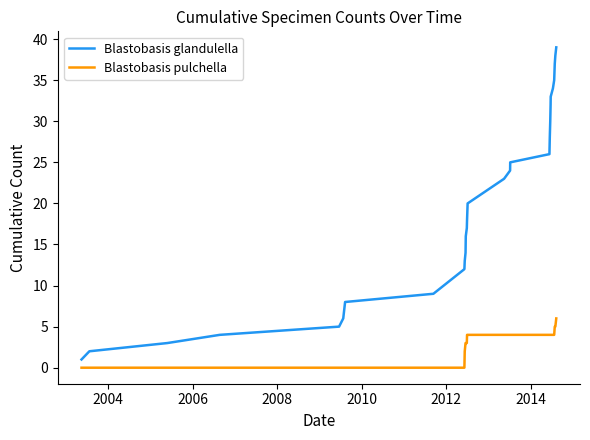

List the series in order of their peak value, lowest first.

Blastobasis pulchella, Blastobasis glandulella